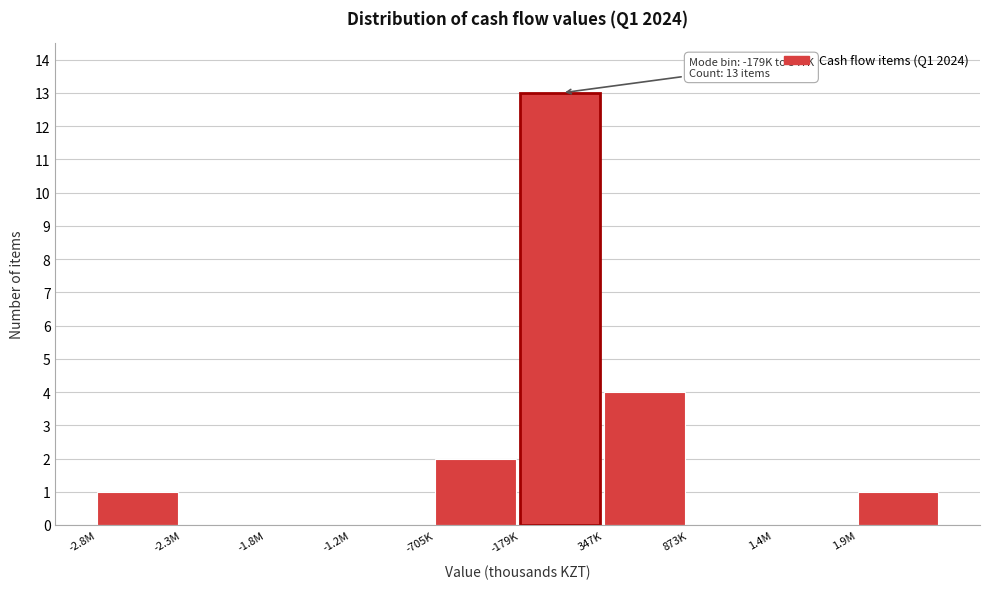

Reading left to right, extract all data points from this chart.

-2.8M=1	-2.3M=0	-1.8M=0	-1.2M=0	-705K=2	-179K=13	347K=4	873K=0	1.4M=0	1.9M=1